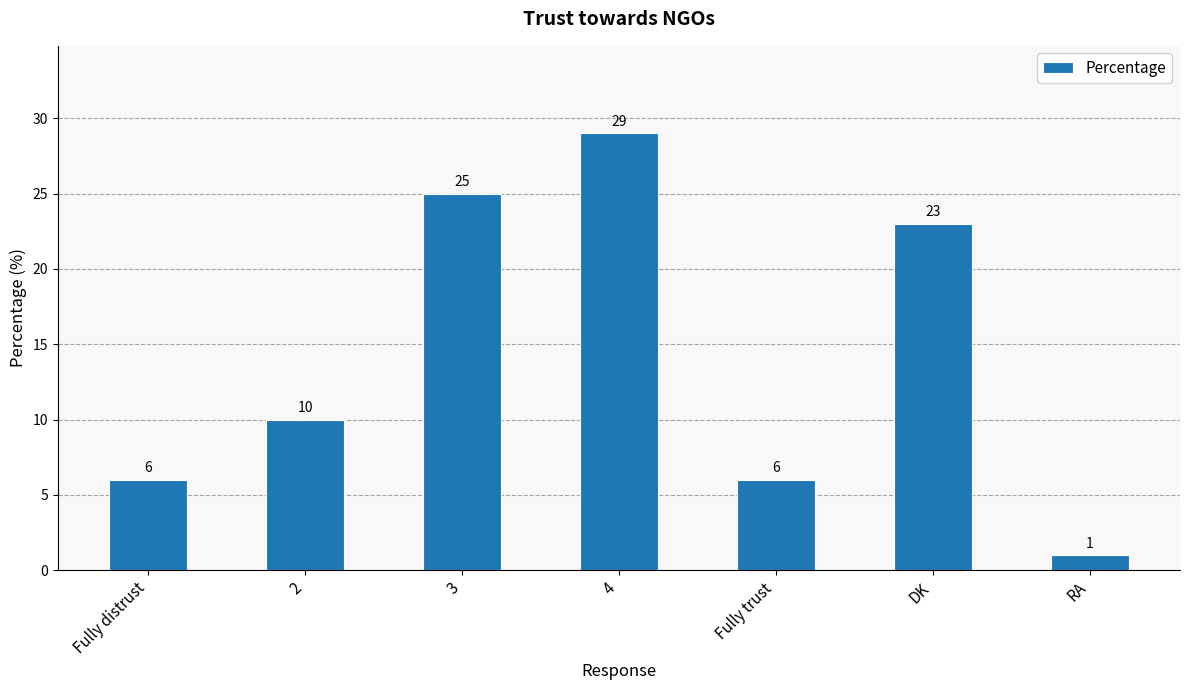

What is the ratio of the value at 4 to the value at 3?

1.2